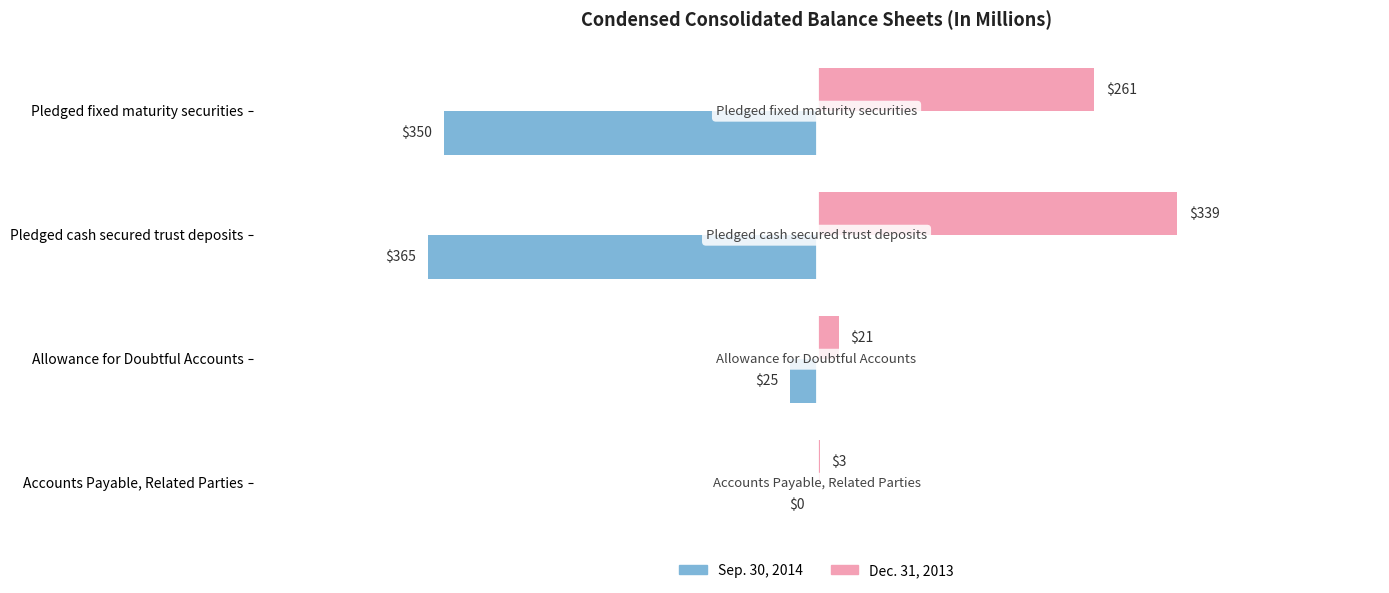

The Sep. 30, 2014 series shows 0 at Accounts Payable, Related Parties. True or false?

True